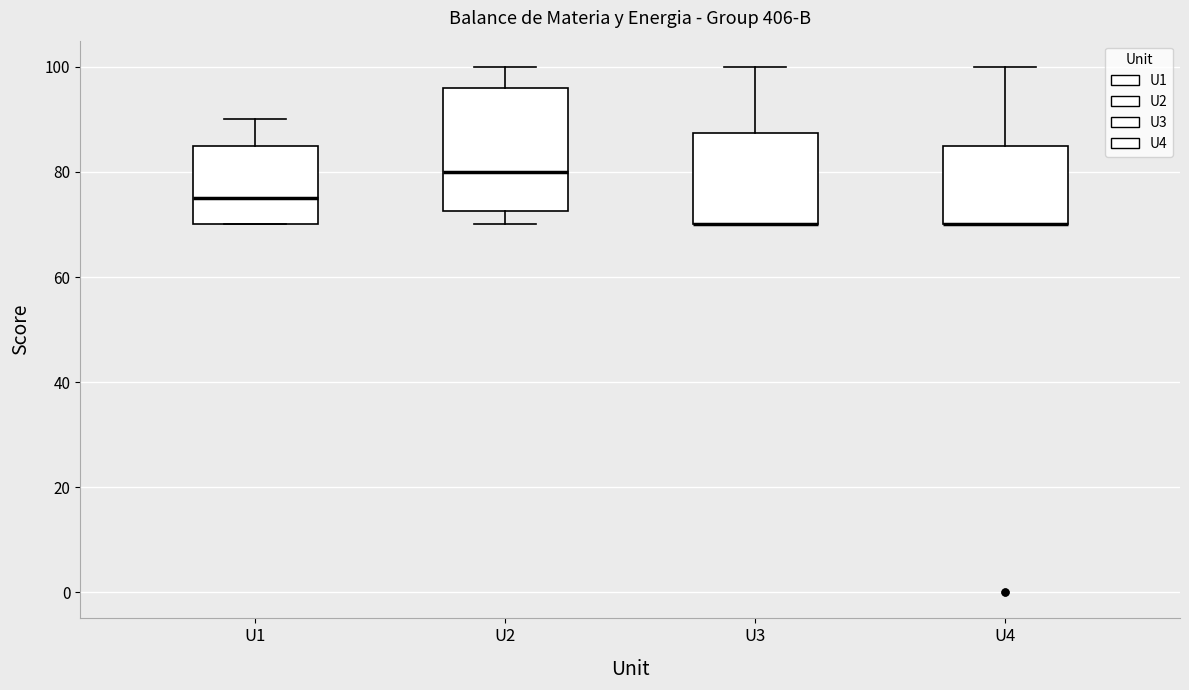

Where is the upper edge of the box for U1 on the y-axis? The values are not printed on the chart, so give them approximately, as read against the axis.

86